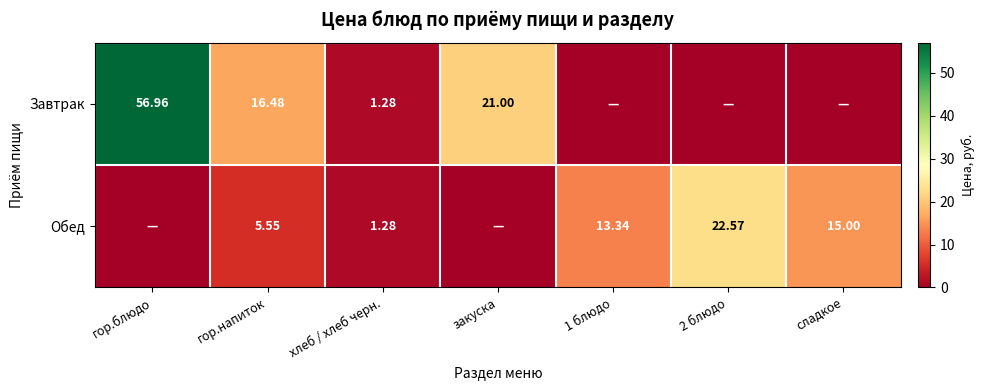

Where is Обед nearest to the value 11?

1 блюдо